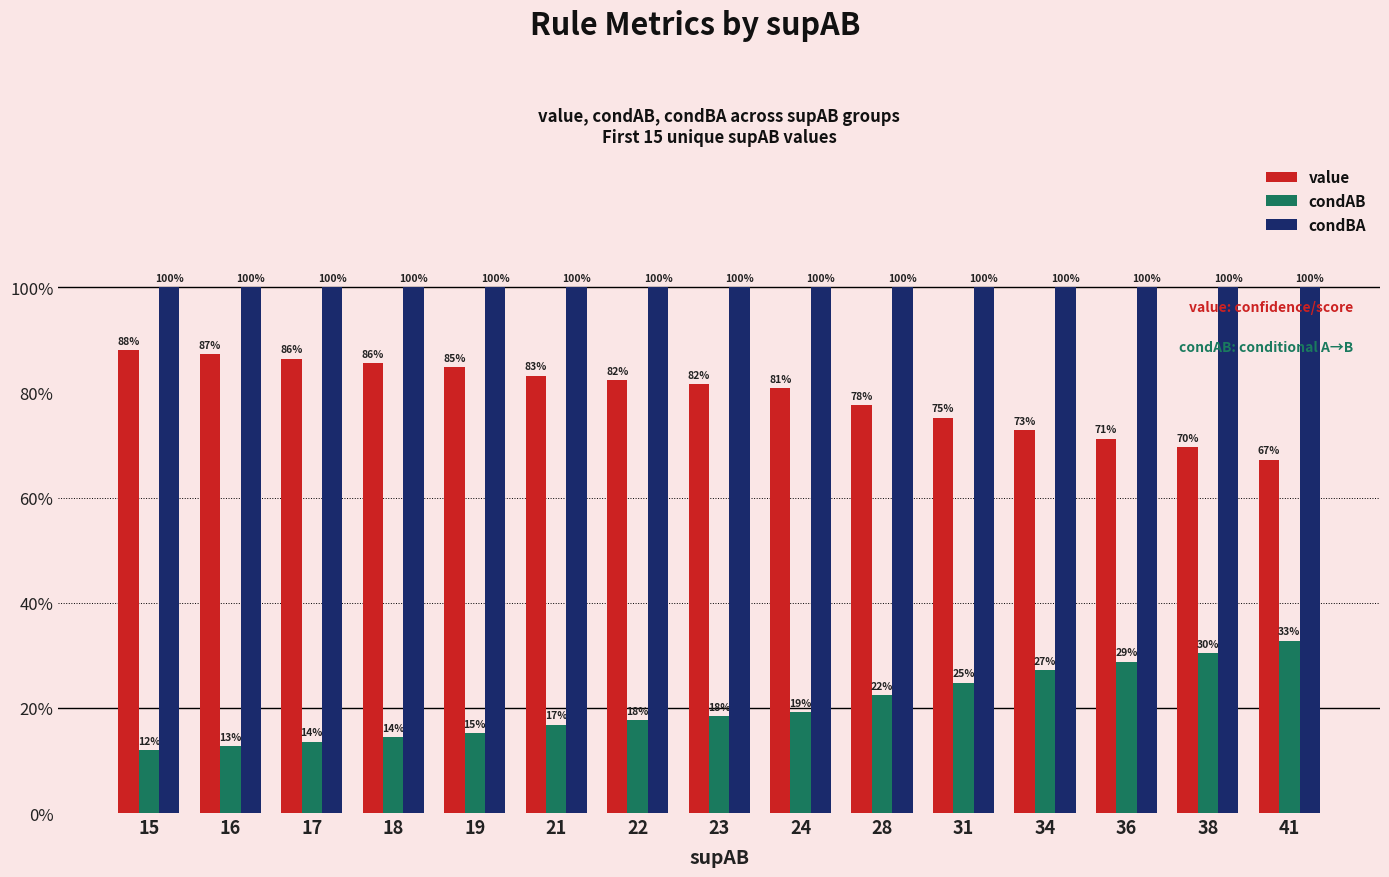

Rank the series by their average value, from lowest to highest.

condAB, value, condBA